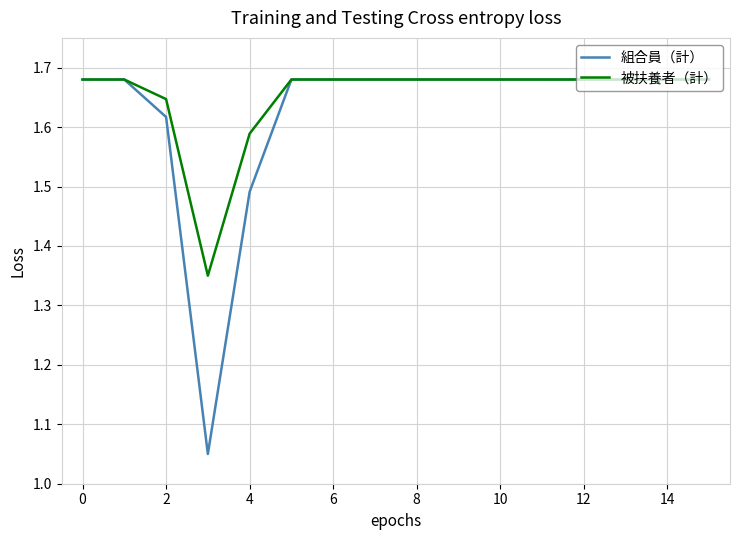

What is the difference between the maximum and minimum values in the 被扶養者（計） series?

0.3